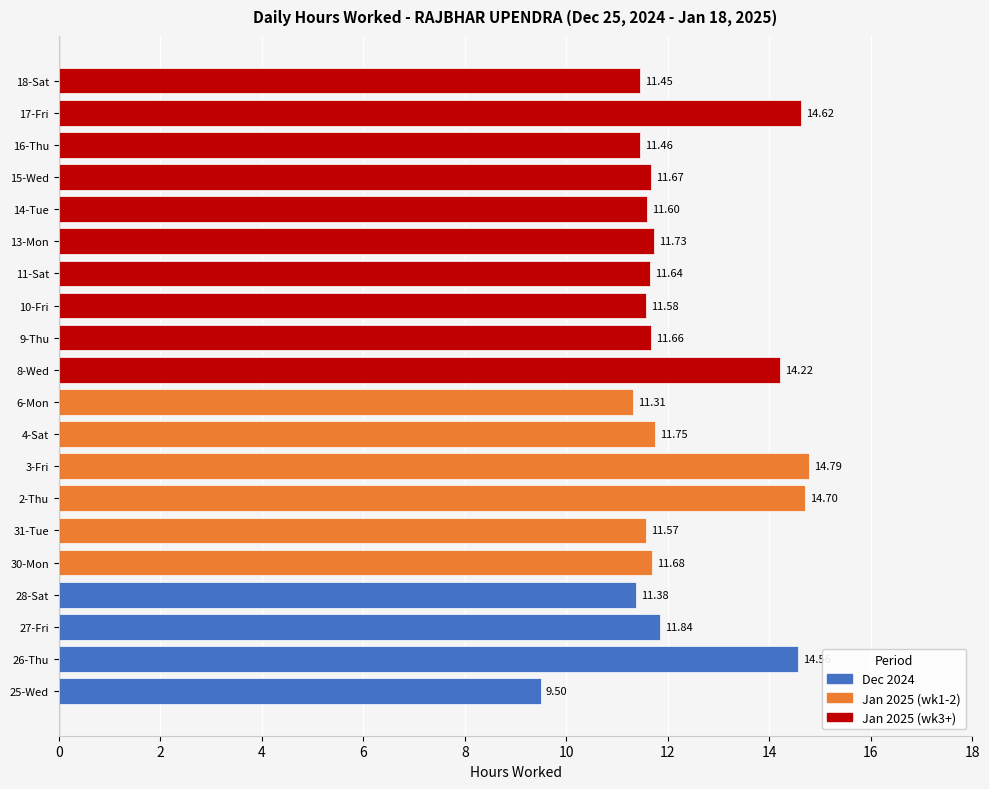

List the labels in order of value, smallest first.

25-Wed, 6-Mon, 28-Sat, 18-Sat, 16-Thu, 31-Tue, 10-Fri, 14-Tue, 11-Sat, 9-Thu, 15-Wed, 30-Mon, 13-Mon, 4-Sat, 27-Fri, 8-Wed, 26-Thu, 17-Fri, 2-Thu, 3-Fri